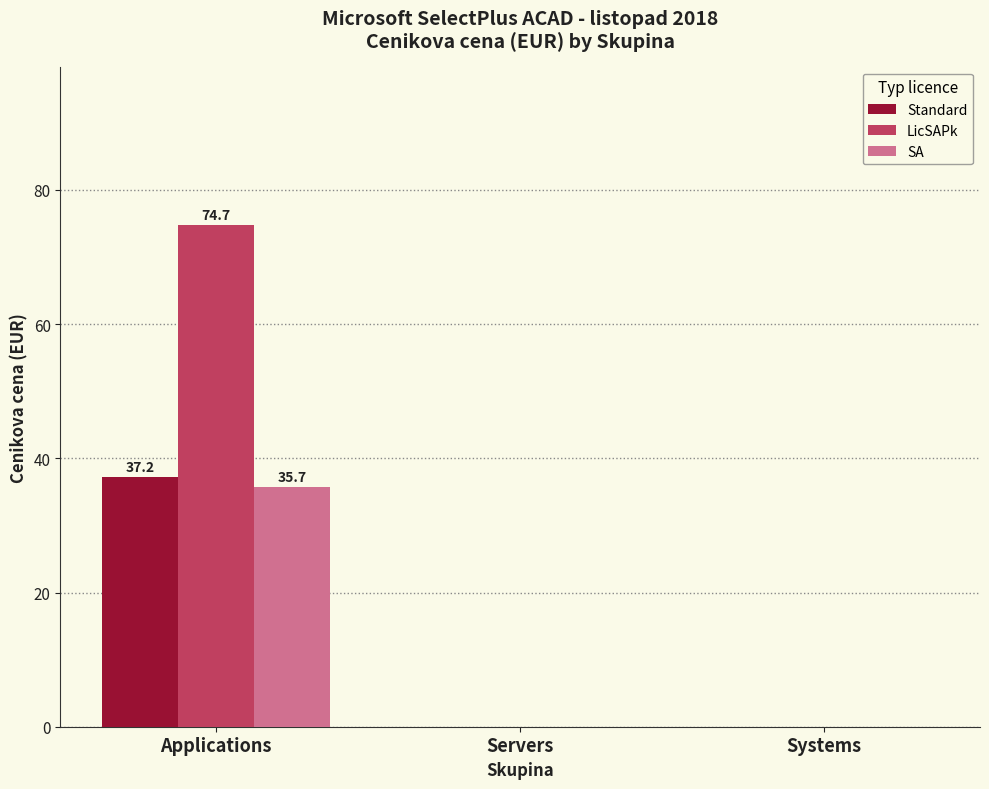

At which label does SA reach its peak?

Applications